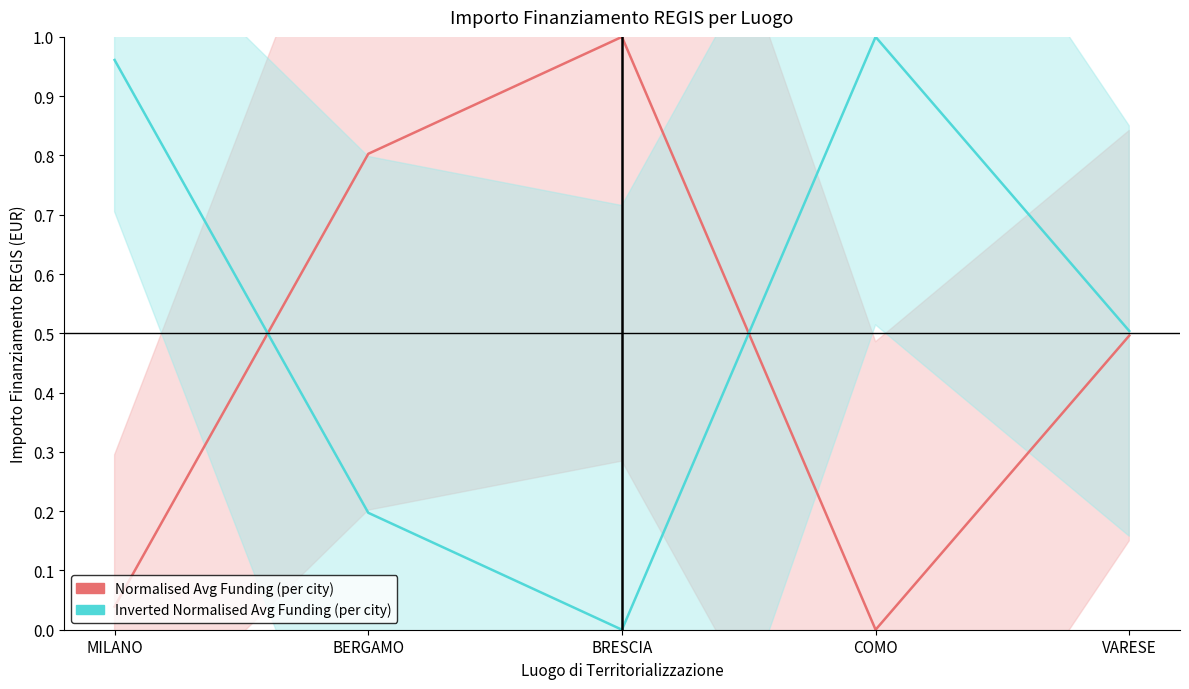

What is the spread (max minus min) of values at BERGAMO?

0.6